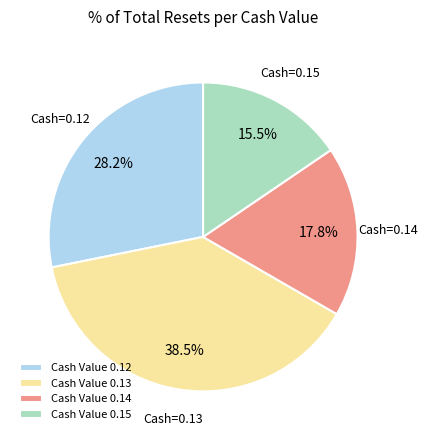

Count the number of slices in the pie.

4